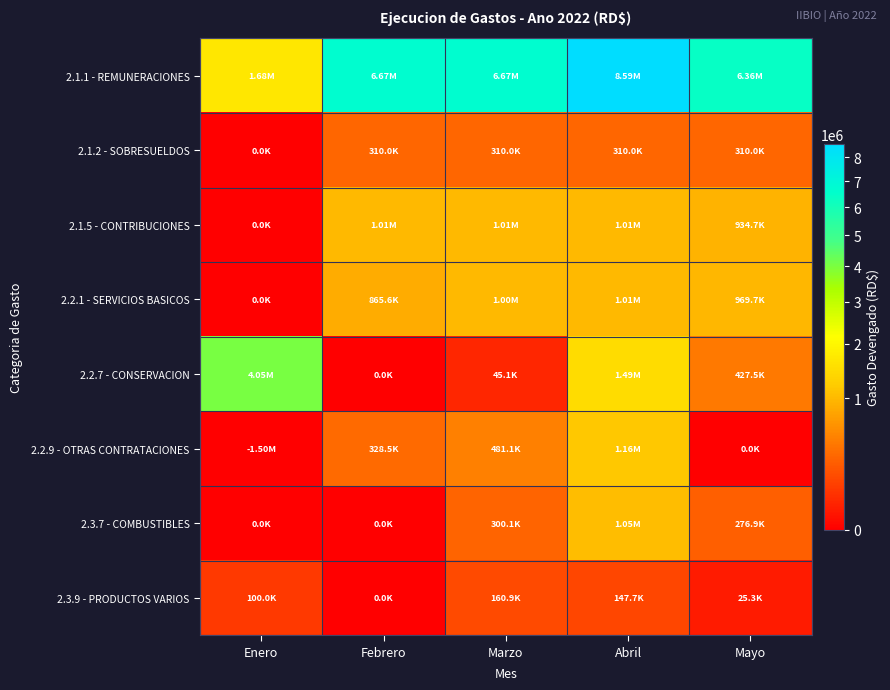

What is the maximum value shown in the chart?

8589550.9